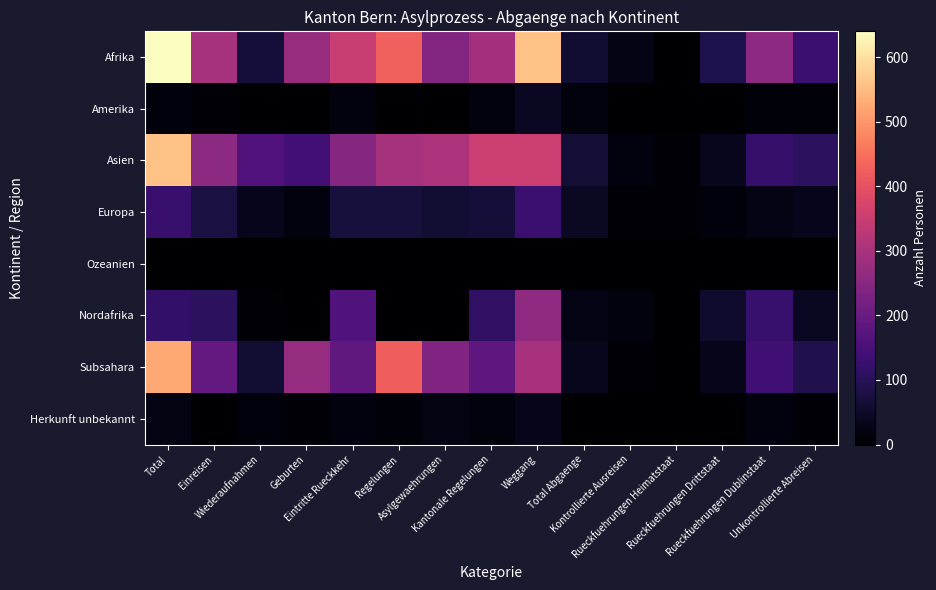

Where is Herkunft unbekannt nearest to the value 15?

Kantonale Regelungen